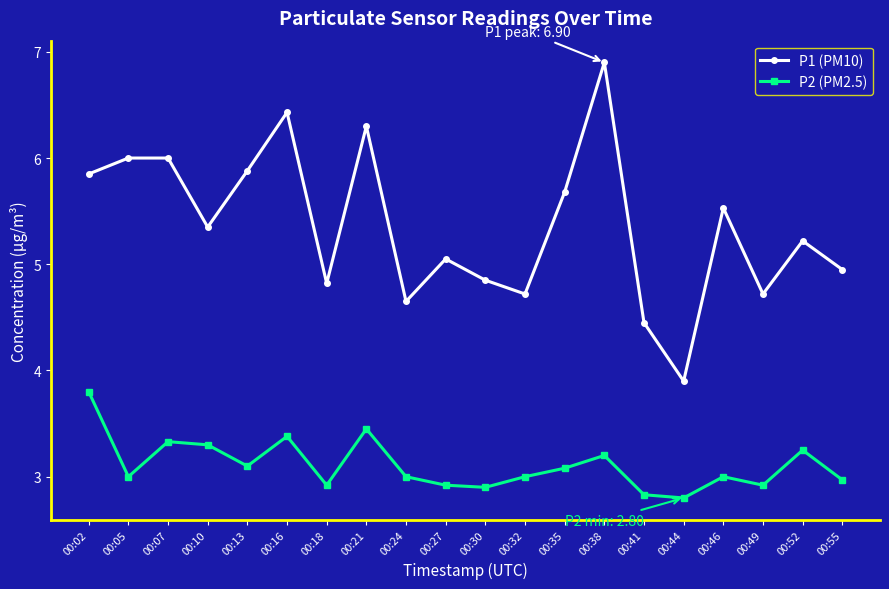

Rank the series by their average value, from highest to lowest.

P1 (PM10), P2 (PM2.5)